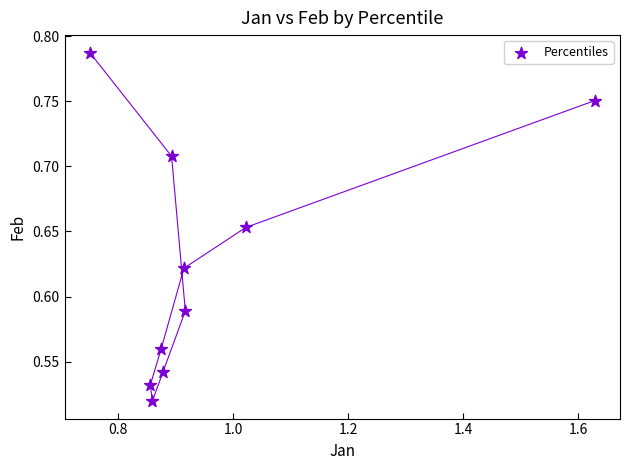

What is the average X value?

1.0